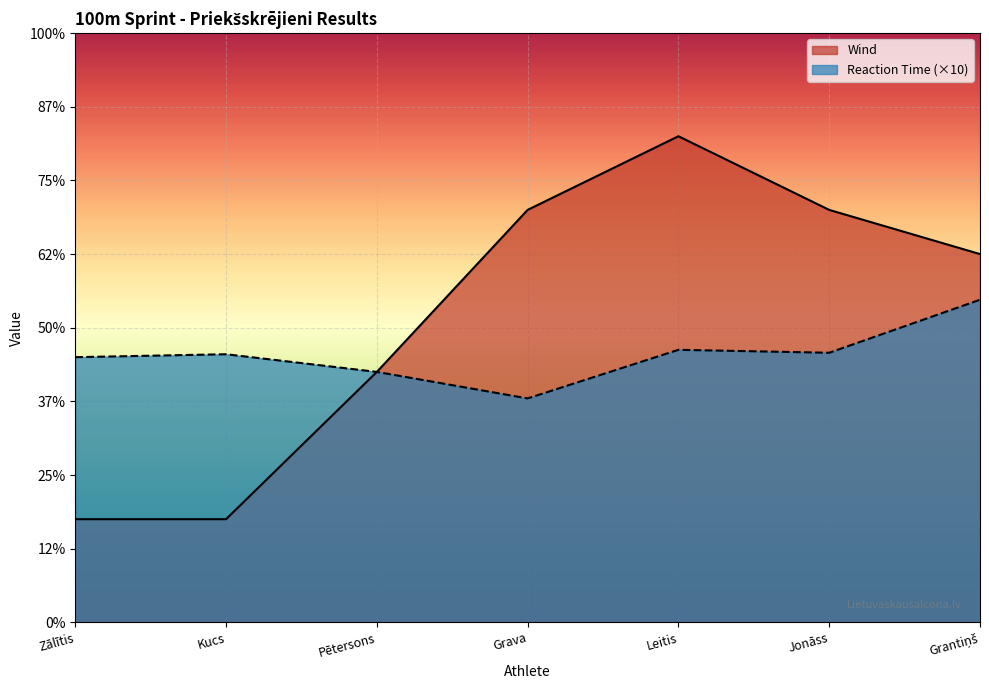

The Wind series shows 2.8 at Grava. True or false?

True